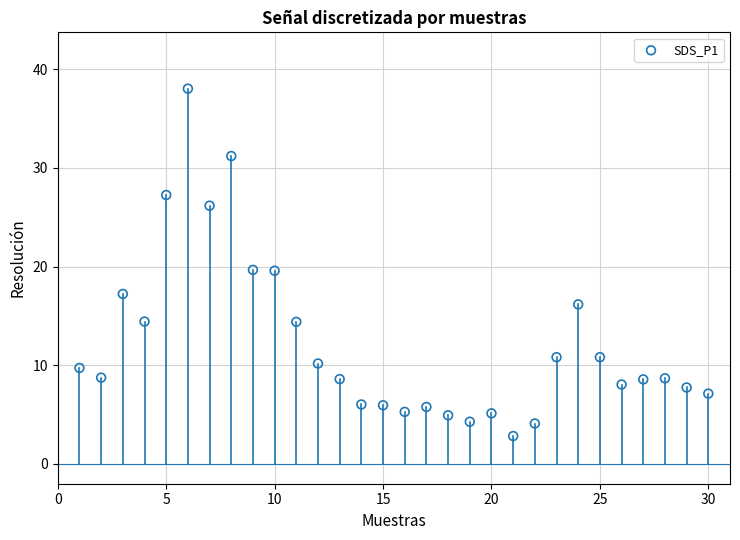

What is the range of Y values (max minus min)?

35.2